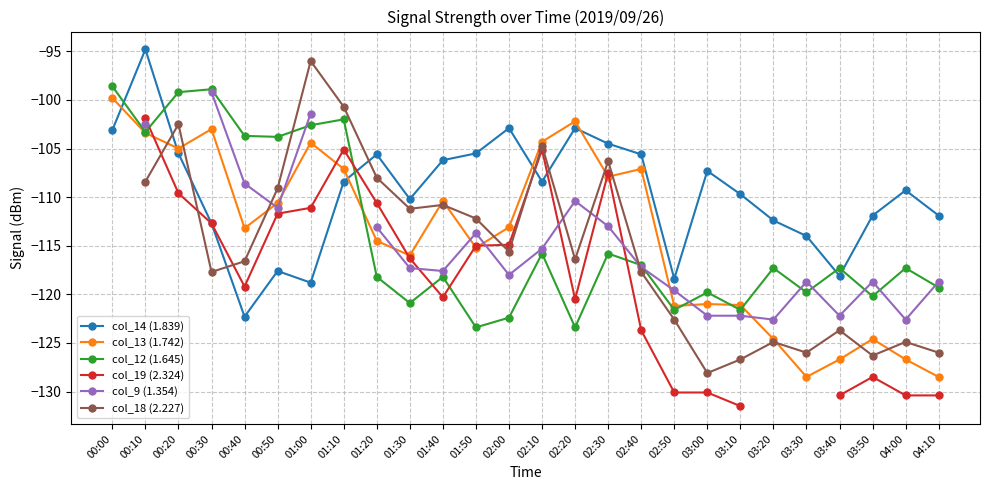

Does the chart have visible grid lines?

Yes